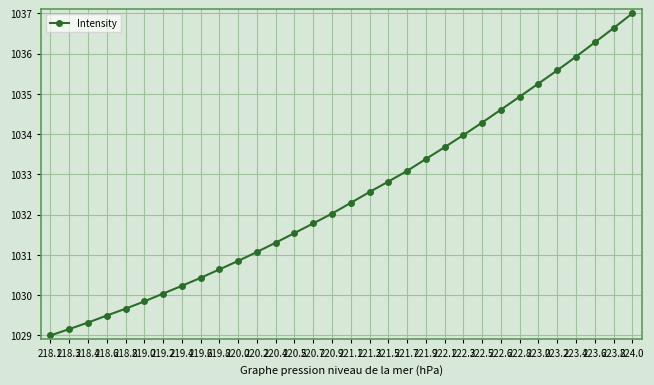

True or false: the data has more than 2 interior local peaks.

False